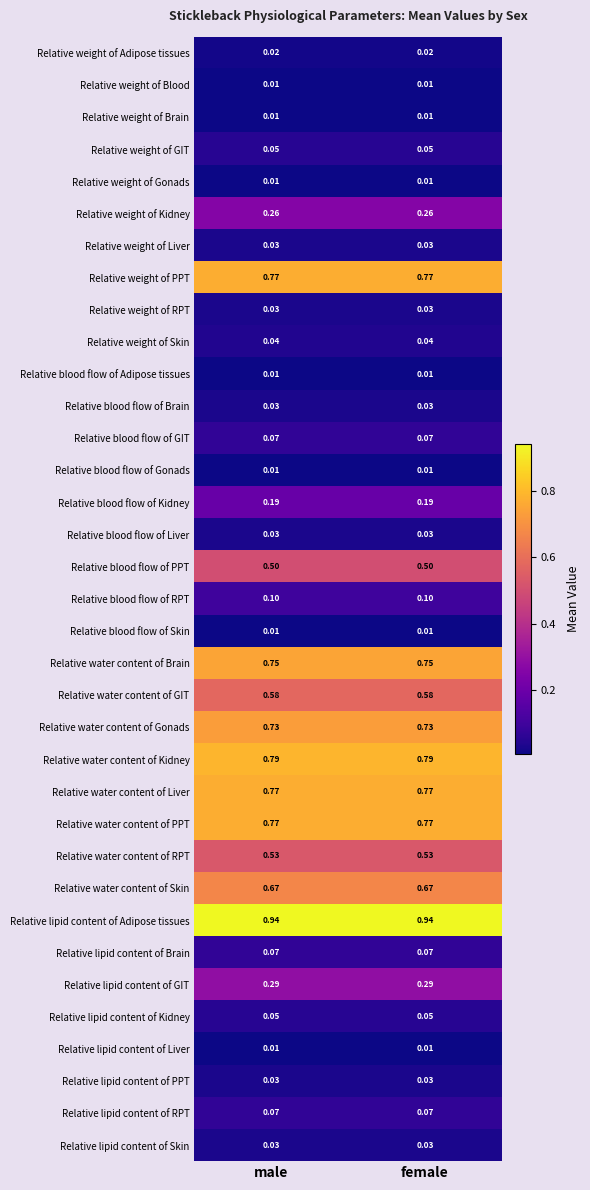

What is the total value across all series at male?

9.3